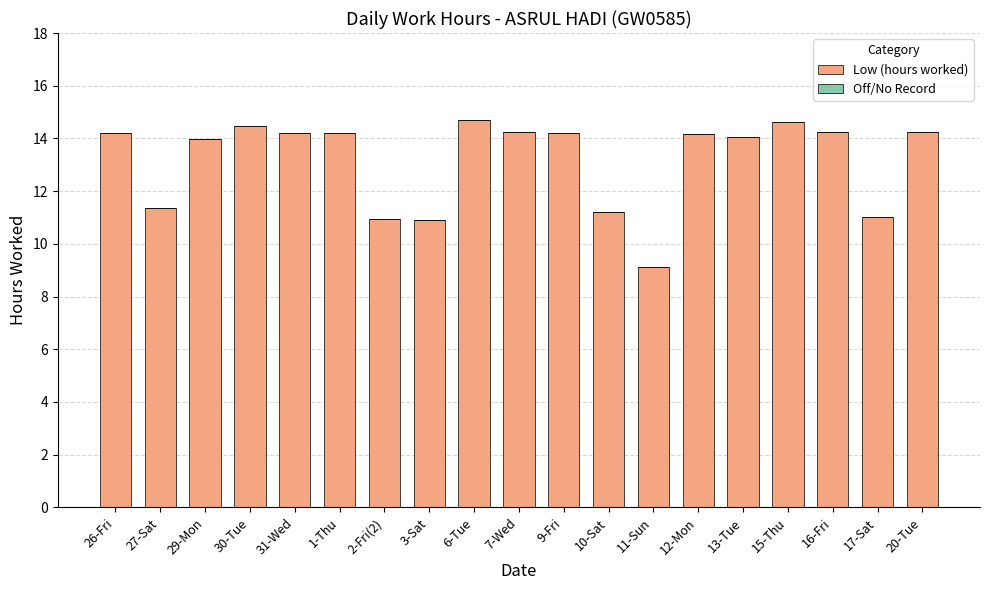

Which category has the lowest value across all series?

11-Sun